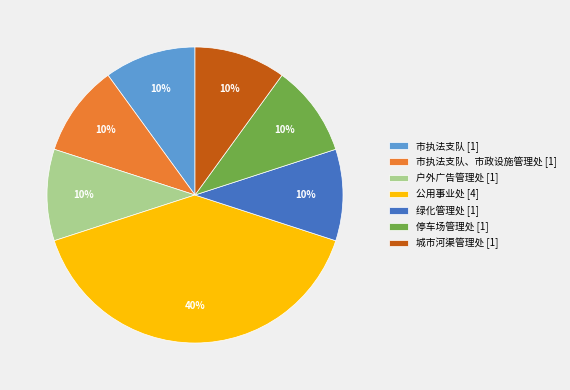

Which category has the biggest portion of the pie?

公用事业处 [4]